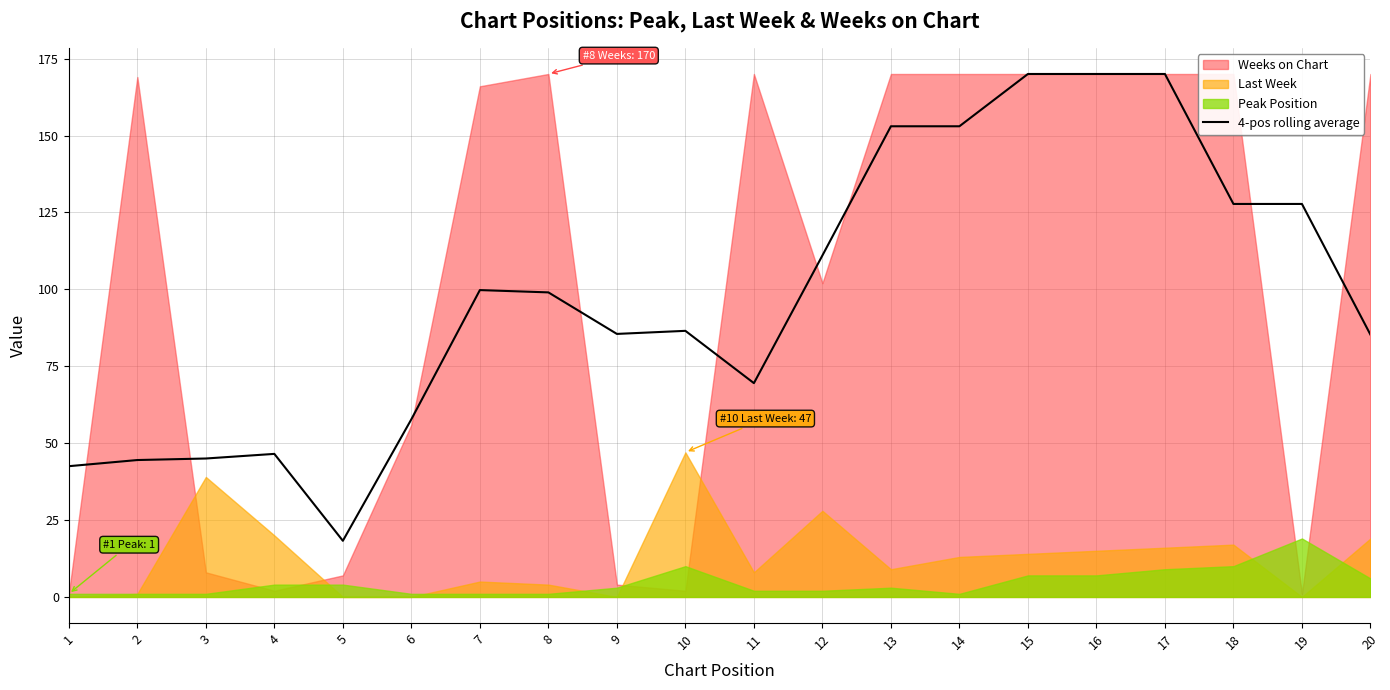

What value does the data have at 17?

170.0